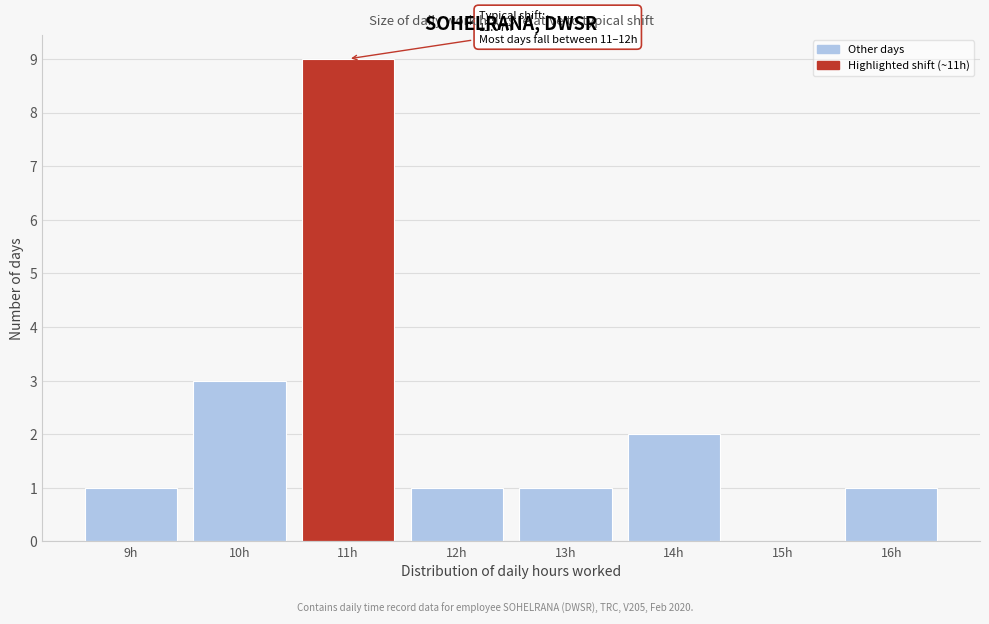

Reading left to right, list all the values displayed in this chart.

9h=1	10h=3	11h=9	12h=1	13h=1	14h=2	15h=0	16h=1